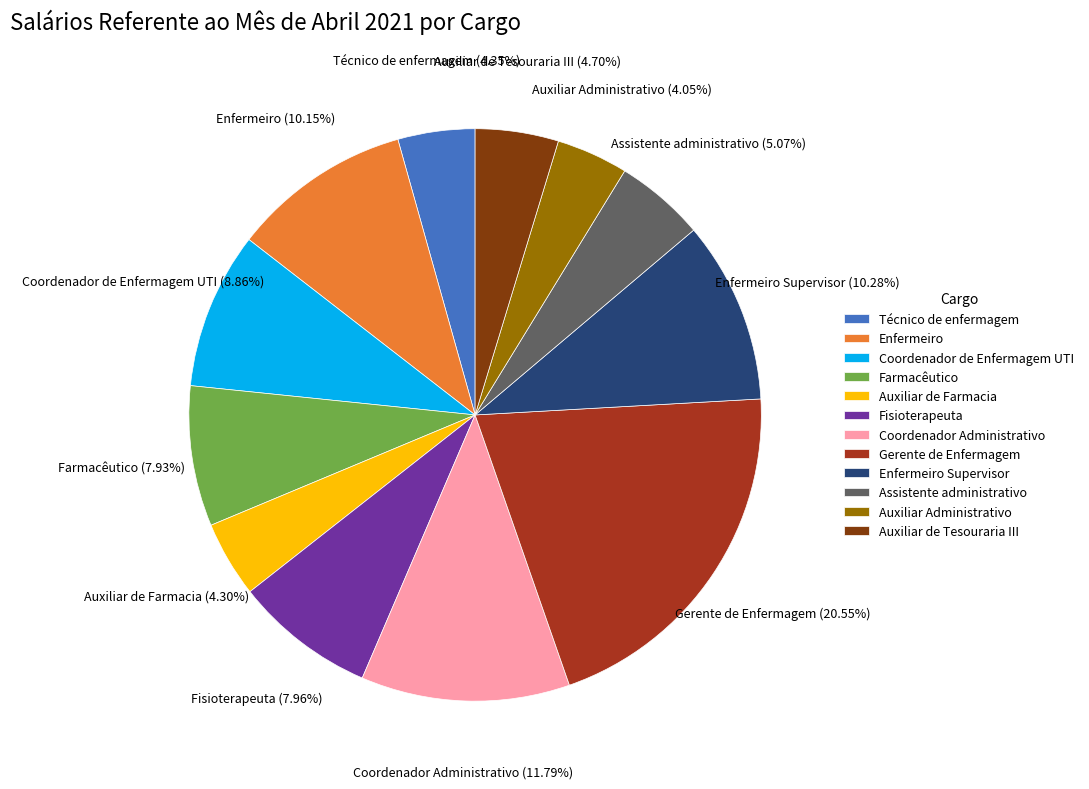

What percentage is the Enfermeiro Supervisor slice, to the nearest percent?

10%